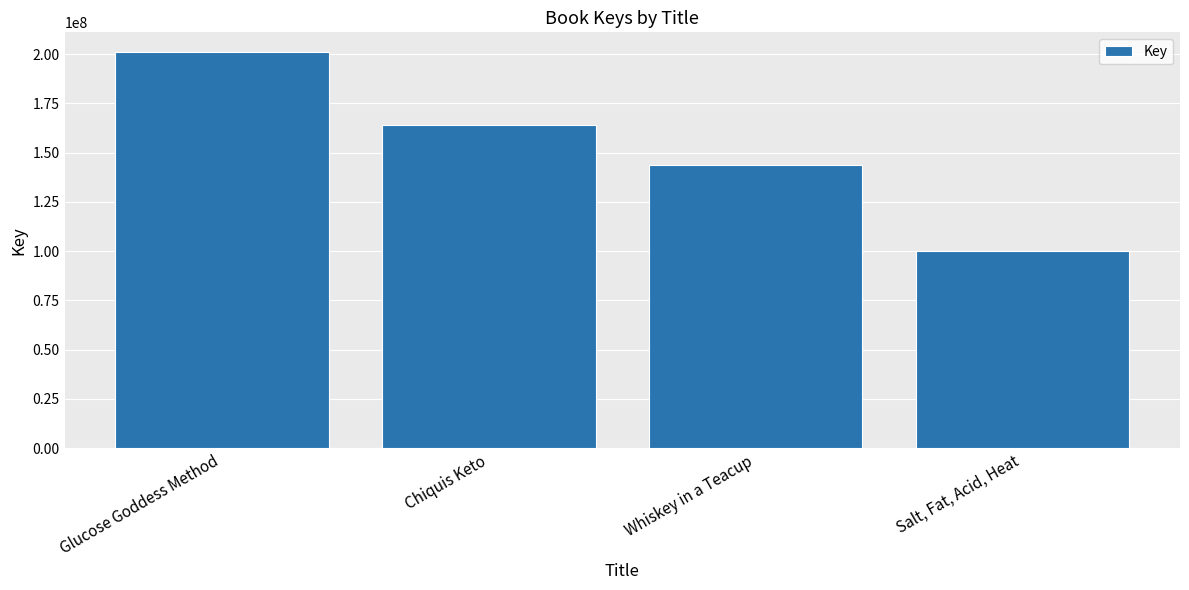

What is the difference between the values at Whiskey in a Teacup and Glucose Goddess Method?

57145156